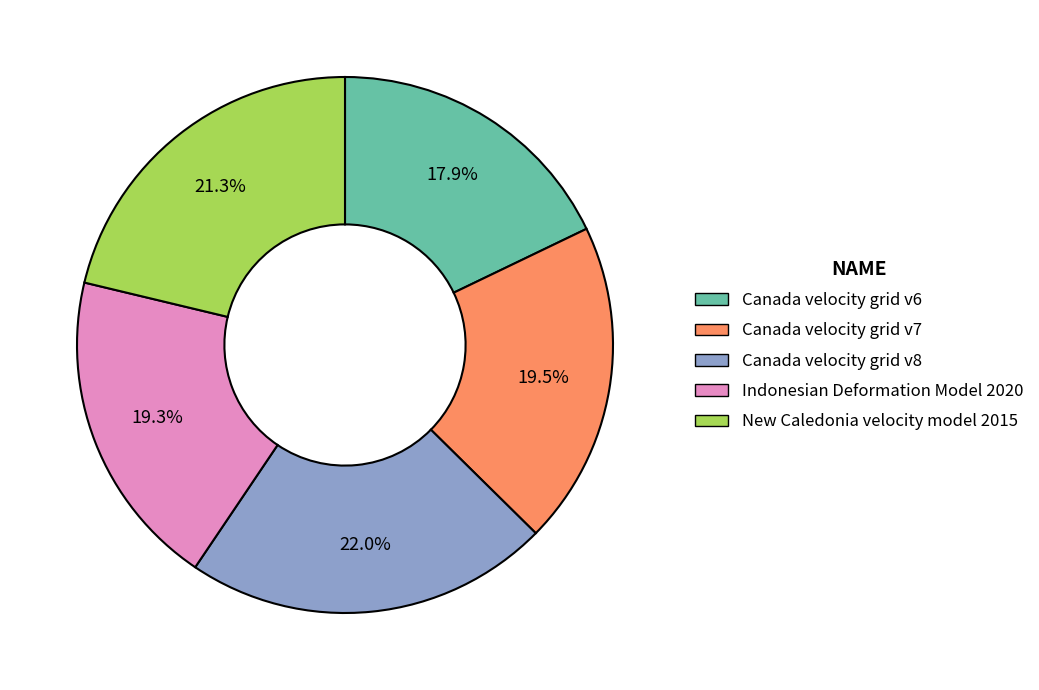

To the nearest percent, what portion does New Caledonia velocity model 2015 represent?

21%